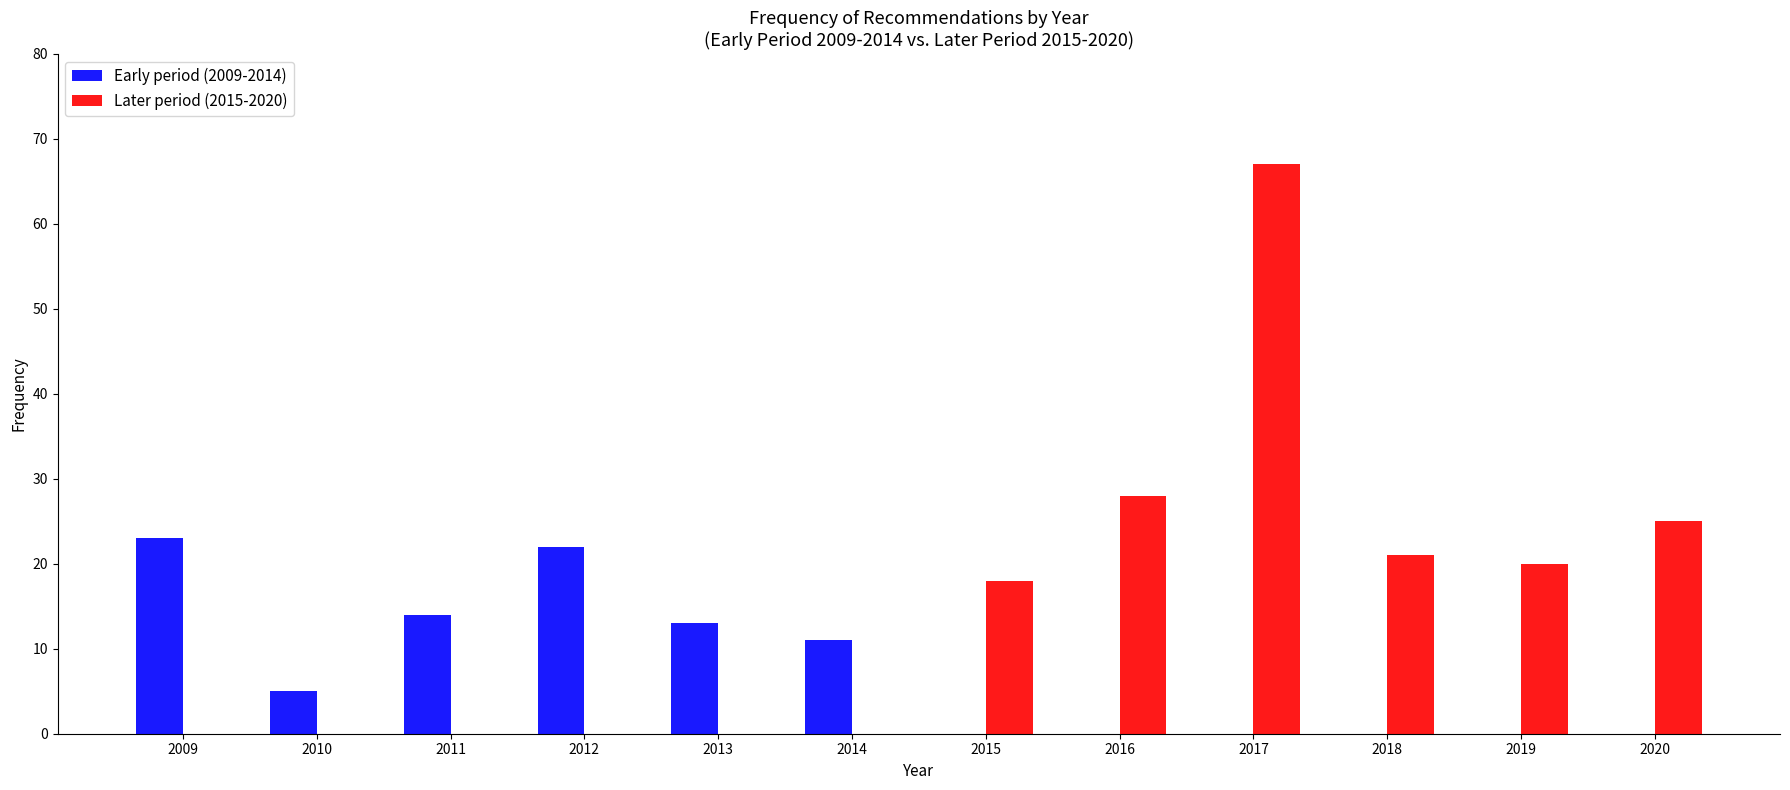

What is the height of the Later period (2015-2020) bar covering 2015.5 to 2016.5 on the x-axis? The values are not printed on the chart, so give them approximately, as read against the axis.

28